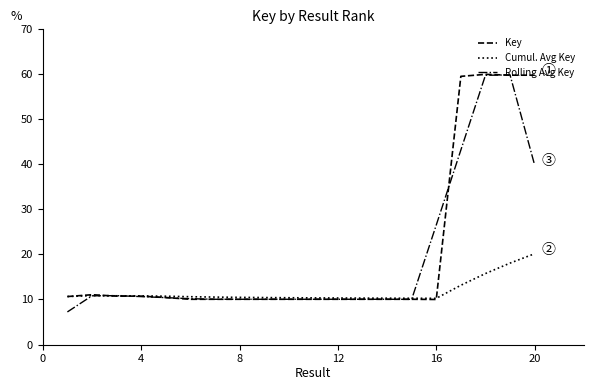

What is the highest value of the Key series?

60.0